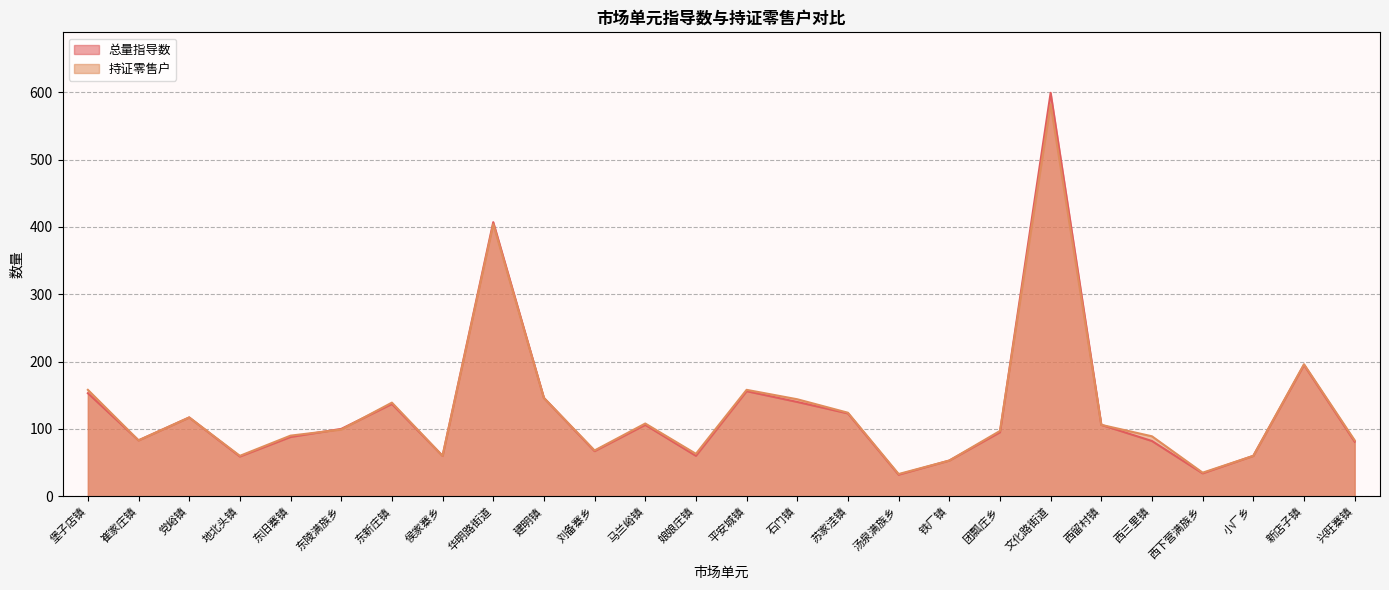

At which label is 持证零售户 closest to 307?

华明路街道